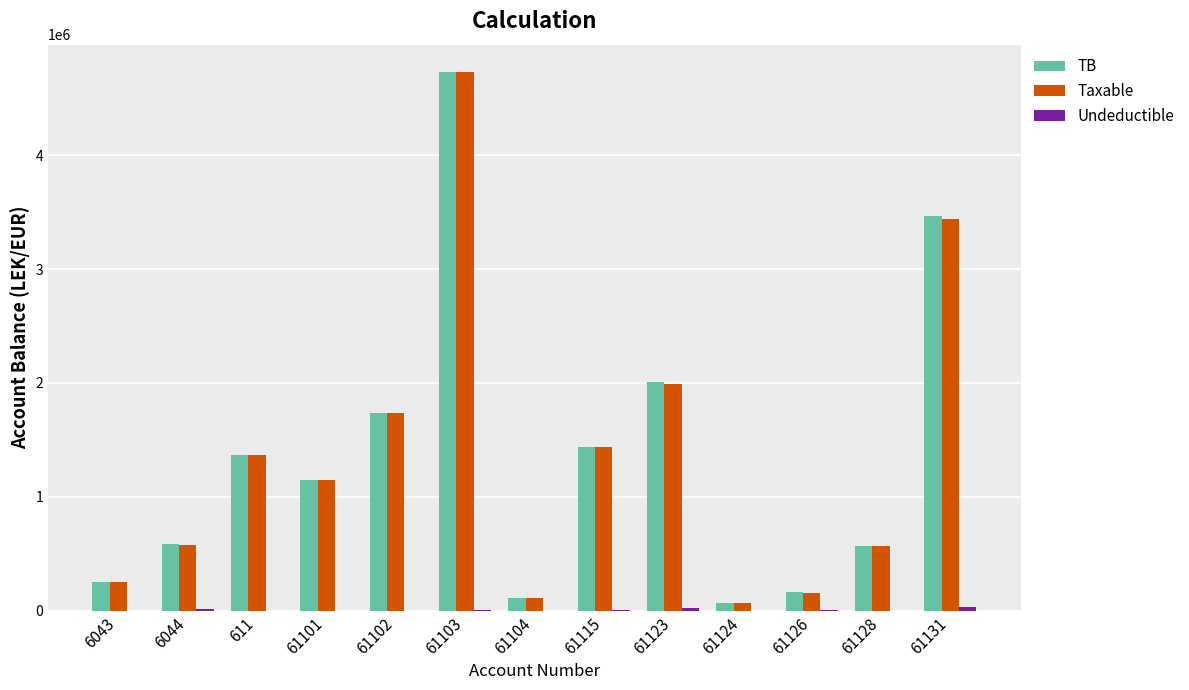

Is the value of TB at 6044 greater than the value of Taxable at 61131?

No